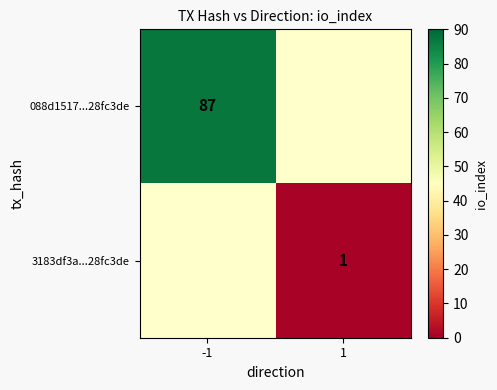

Is the value of 088d1517...28fc3de at -1 greater than the value of 3183df3a...28fc3de at 1?

Yes